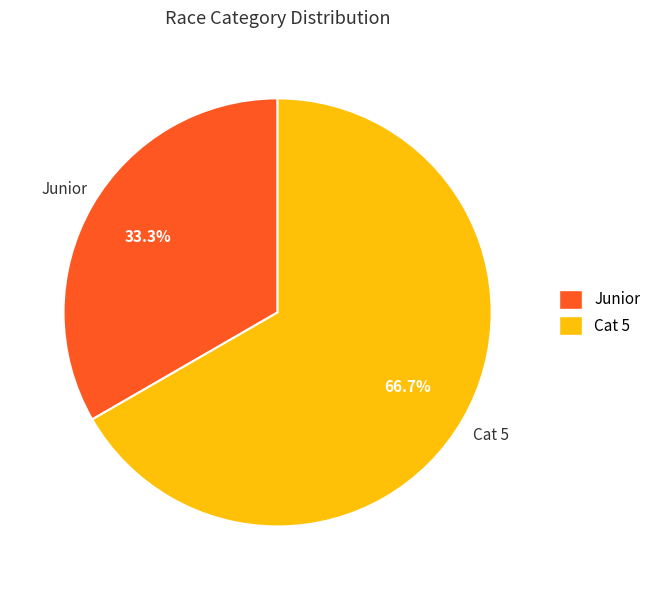

Do Cat 5 and Junior together represent more than half of the pie?

Yes